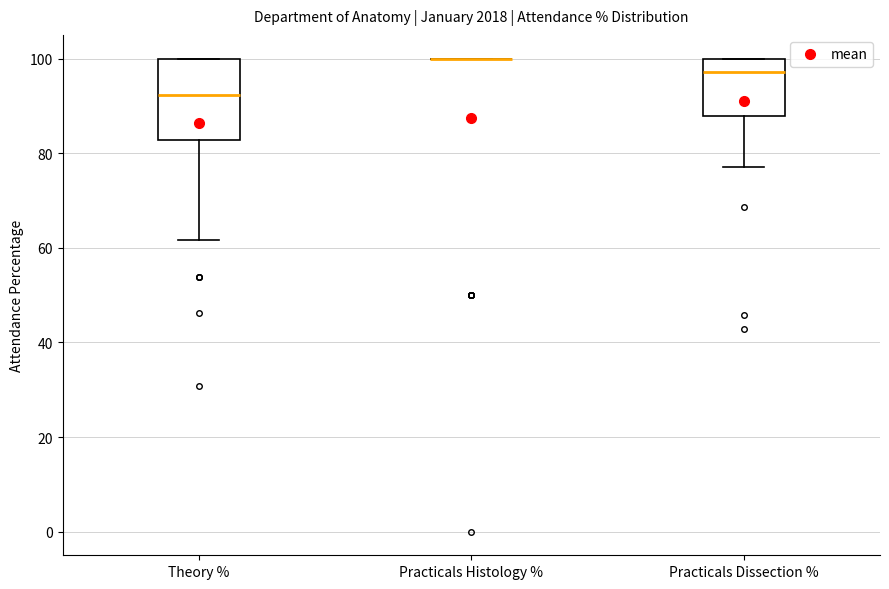

Reading left to right, read every box against the y-axis: the position of its median line, the range the box covers, and the ends of its whiskers. The values are not printed on the chart, so give them approximately, as read against the axis.

Theory %: median 92, box 82 to 100, whiskers 62 to 100
Practicals Histology %: box collapsed to a line at 100, whiskers 100 to 100
Practicals Dissection %: median 98, box 88 to 100, whiskers 78 to 100